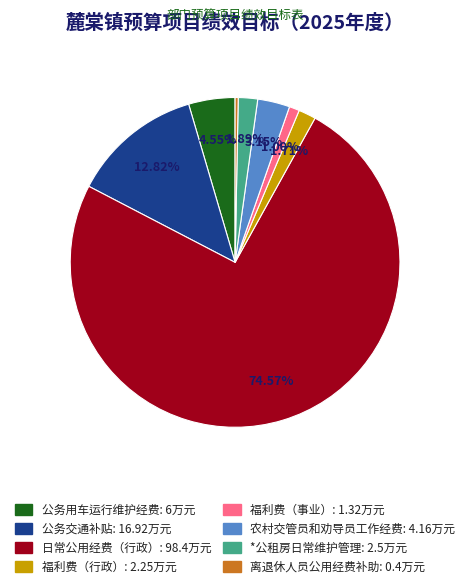

Is there any slice that represents more than half of the pie?

Yes